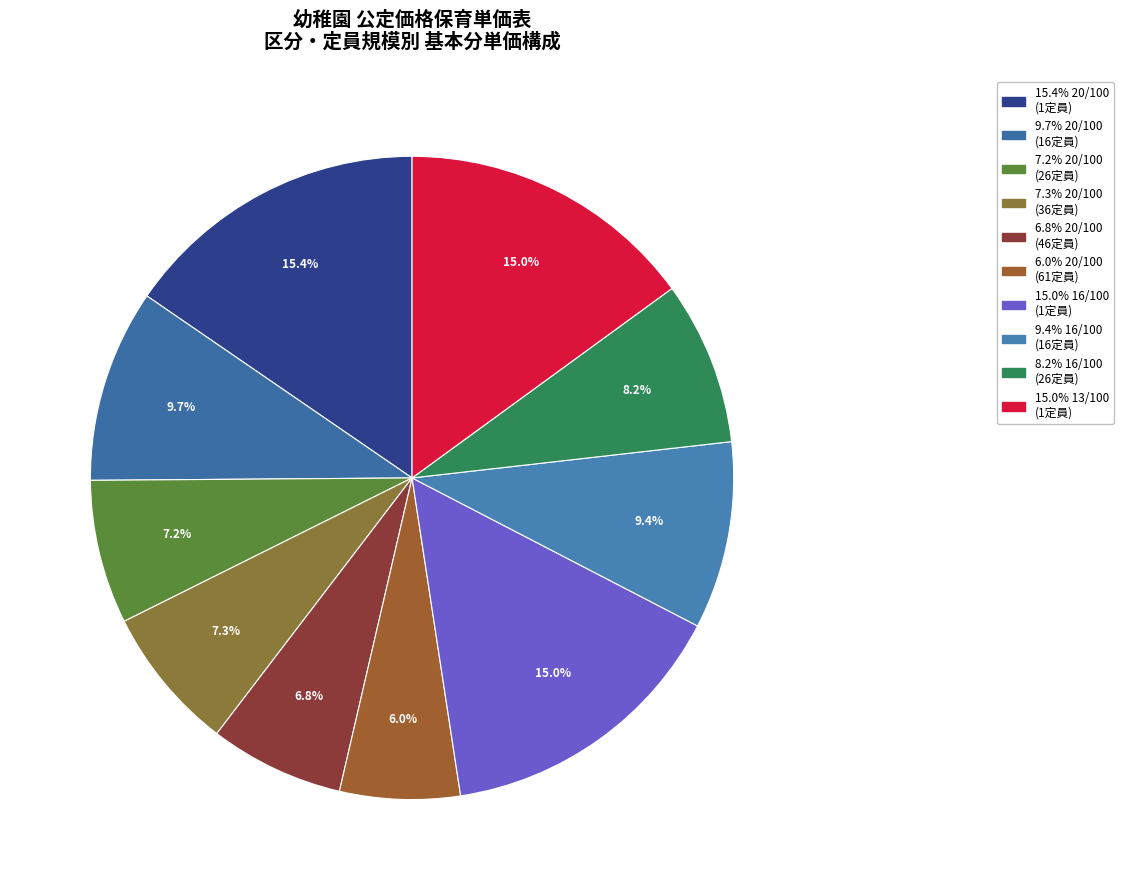

How many segments does this pie chart have?

10